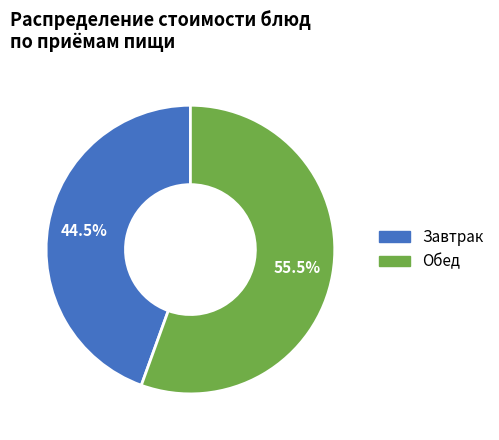

What portion of the pie excludes Обед?

44.5%